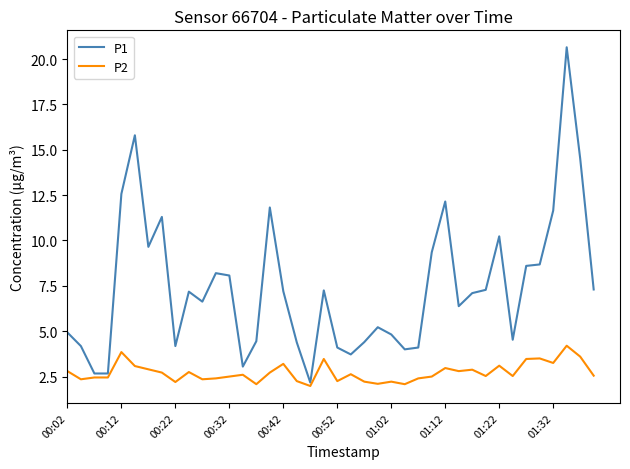

Which series has the widest spread of values?

P1